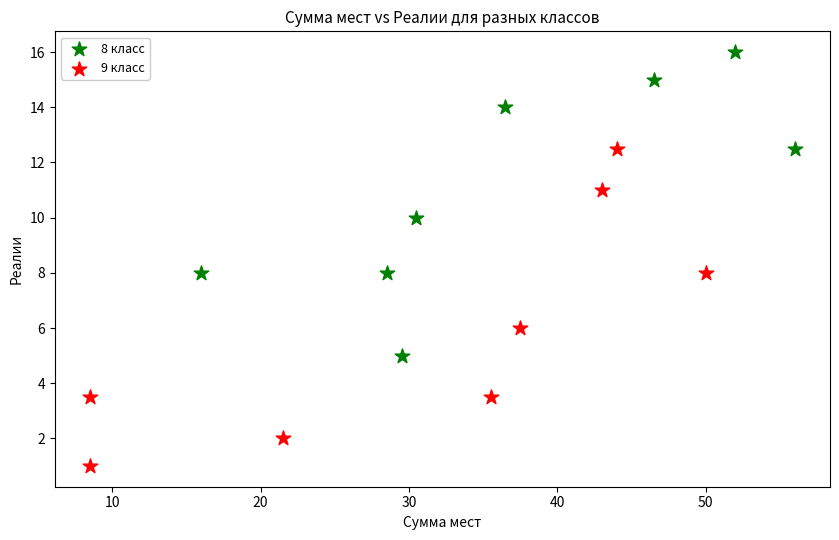

Which series reaches the minimum Y coordinate?

9 класс